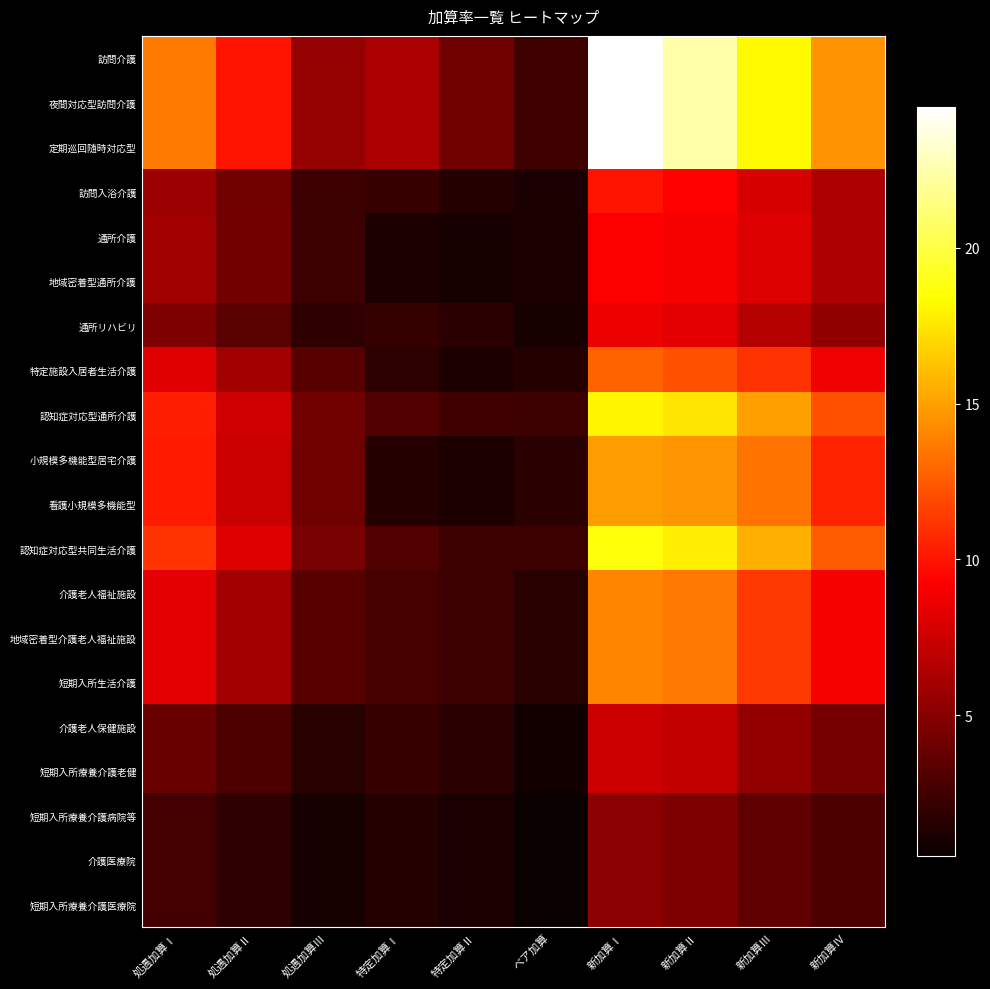

Rank the series by their maximum value, from highest to lowest.

訪問介護, 夜間対応型訪問介護, 定期巡回随時対応型, 認知症対応型共同生活介護, 認知症対応型通所介護, 小規模多機能型居宅介護, 看護小規模多機能型, 介護老人福祉施設, 地域密着型介護老人福祉施設, 短期入所生活介護, 特定施設入居者生活介護, 訪問入浴介護, 通所介護, 地域密着型通所介護, 通所リハビリ, 介護老人保健施設, 短期入所療養介護老健, 短期入所療養介護病院等, 介護医療院, 短期入所療養介護医療院